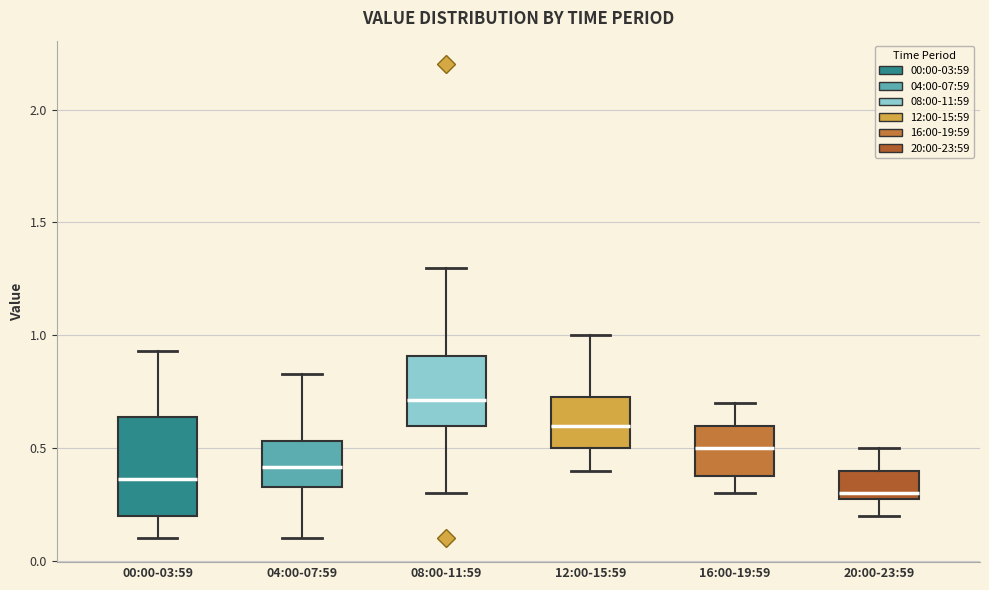

Which box's median line is the highest?

08:00-11:59